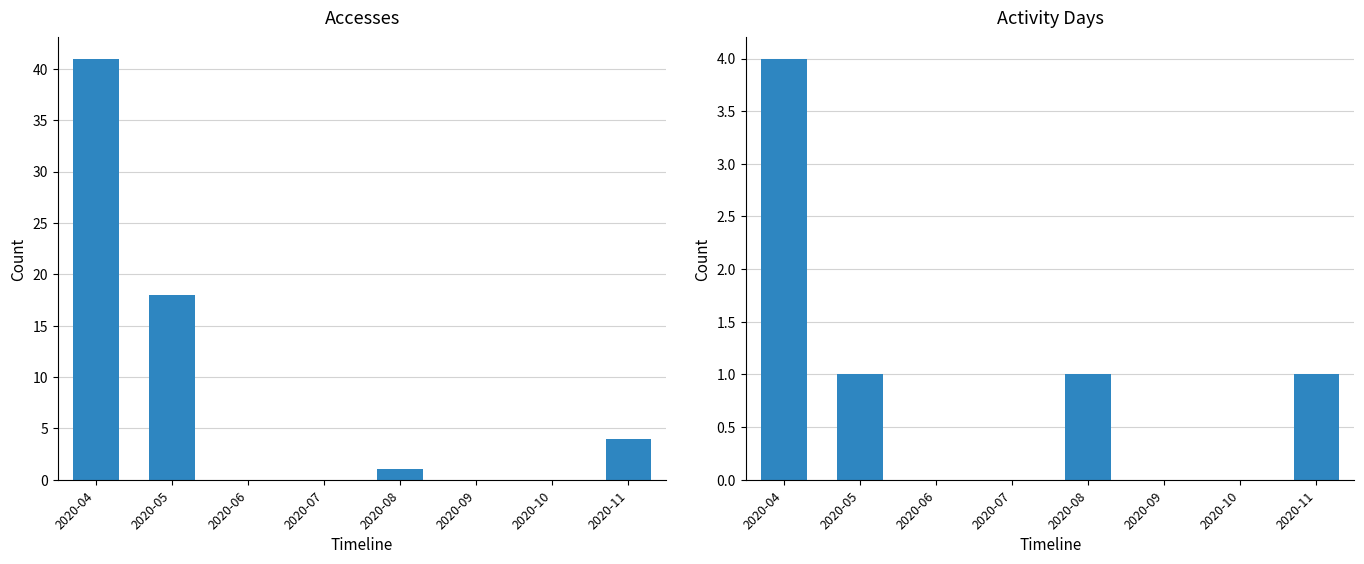

What is the spread (max minus min) of values at 2020-04?

37